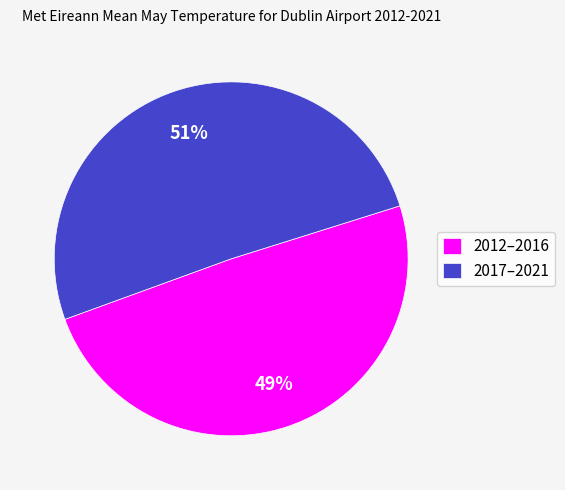

To the nearest percent, what portion does 2017–2021 represent?

51%